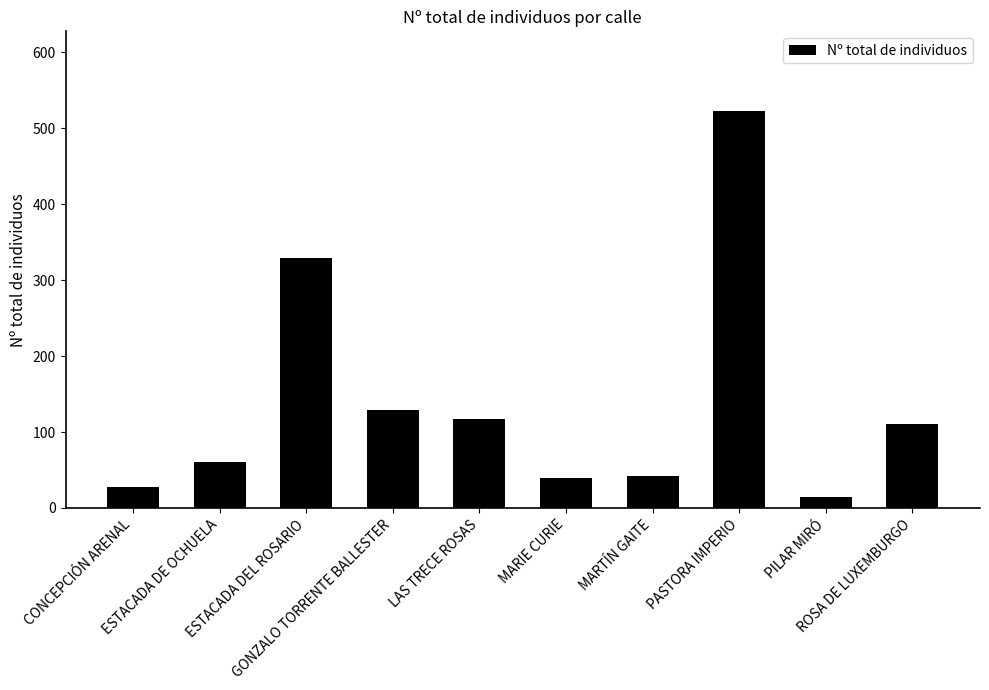

Count the number of data series in this chart.

1